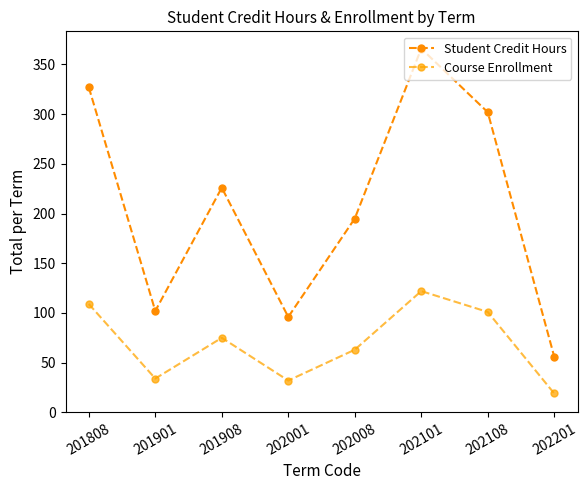

Which series has the largest total across all categories?

Student Credit Hours